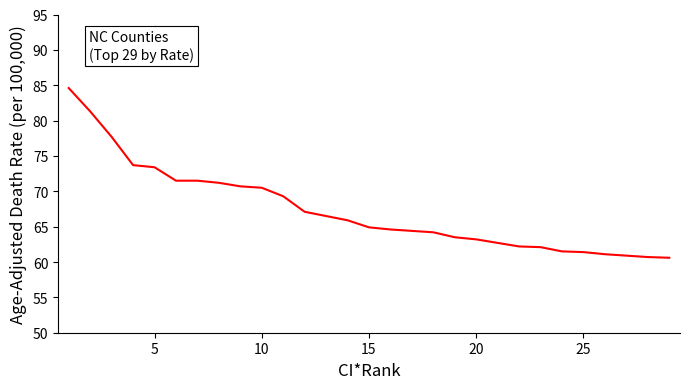

How many lines are shown in the chart?

1